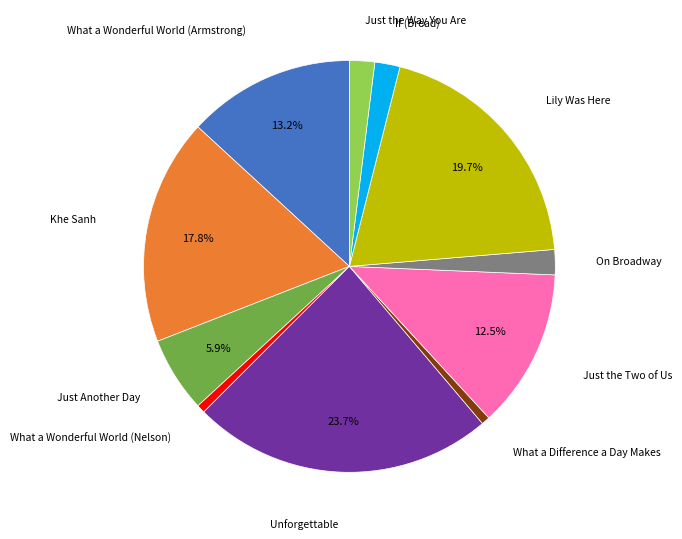

Is there any slice that represents more than half of the pie?

No